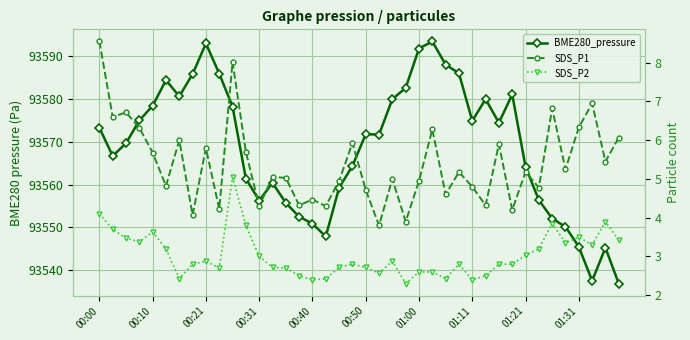

Which series changed the most between 00:21 and 18?

BME280_pressure